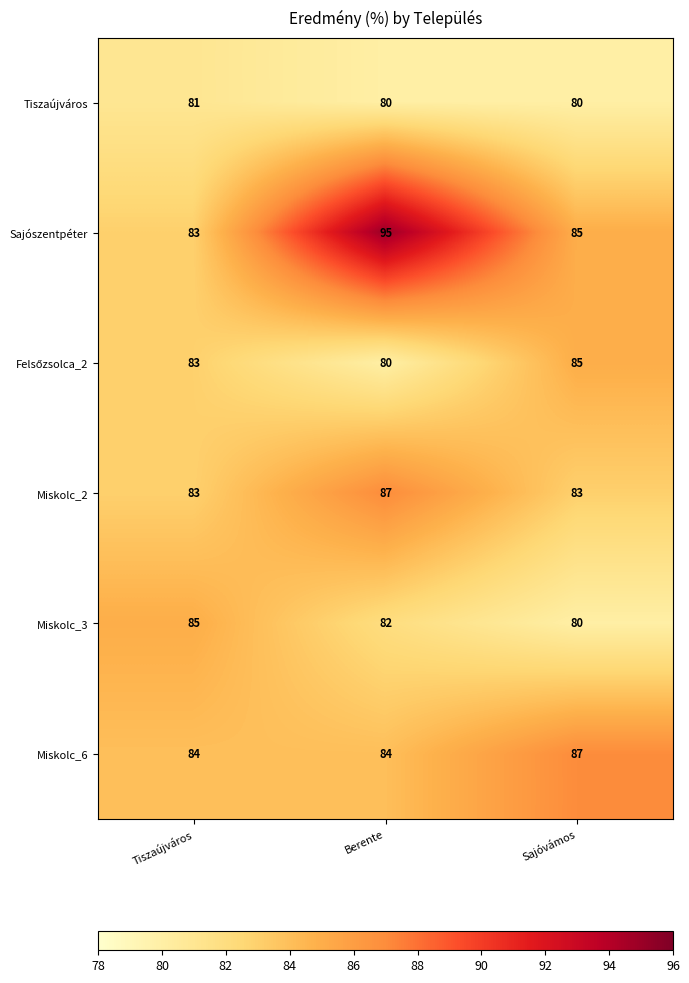

What is the maximum value shown in the chart?

95